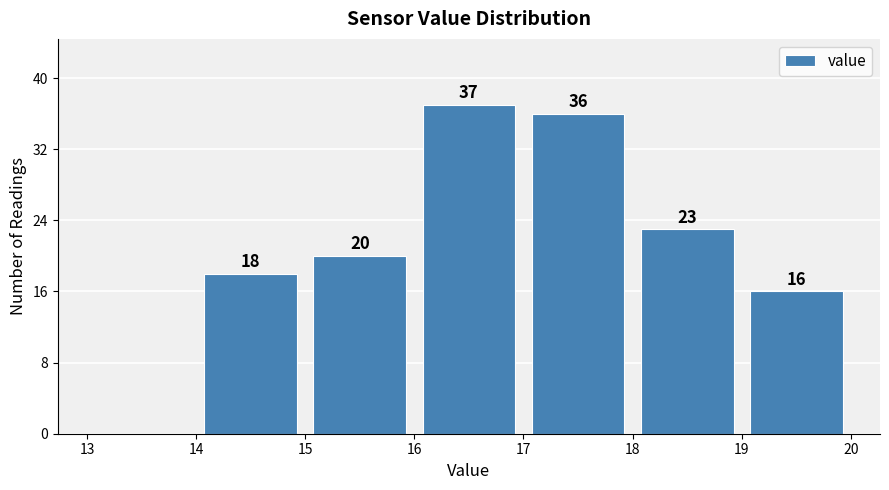

Over which range of the x-axis is the bar tallest?

16 to 17